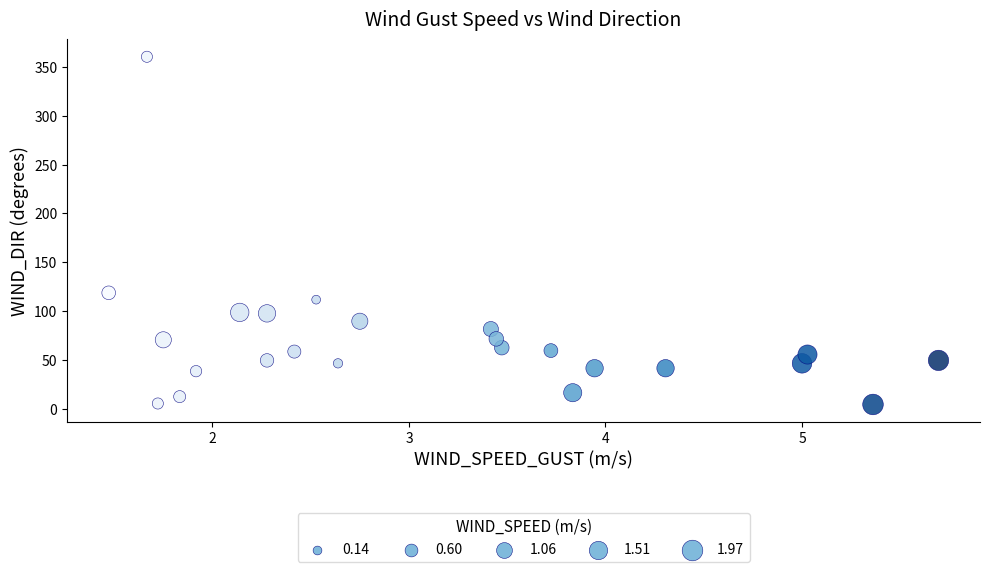

What is the range of Y values (max minus min)?

355